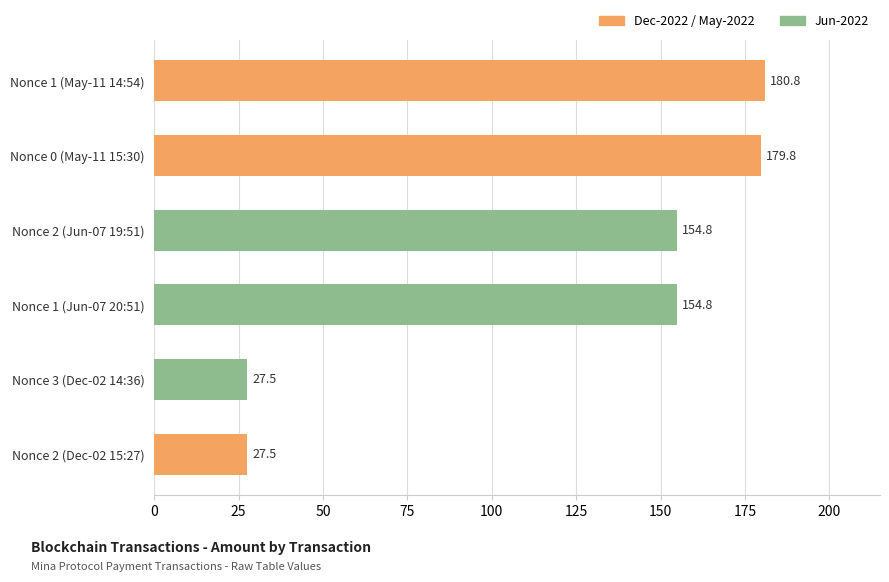

Reading bottom to top, transcribe all the data shown in this chart.

Nonce 2 (Dec-02 15:27)=27.5	Nonce 3 (Dec-02 14:36)=27.5	Nonce 1 (Jun-07 20:51)=154.8	Nonce 2 (Jun-07 19:51)=154.8	Nonce 0 (May-11 15:30)=179.8	Nonce 1 (May-11 14:54)=180.8